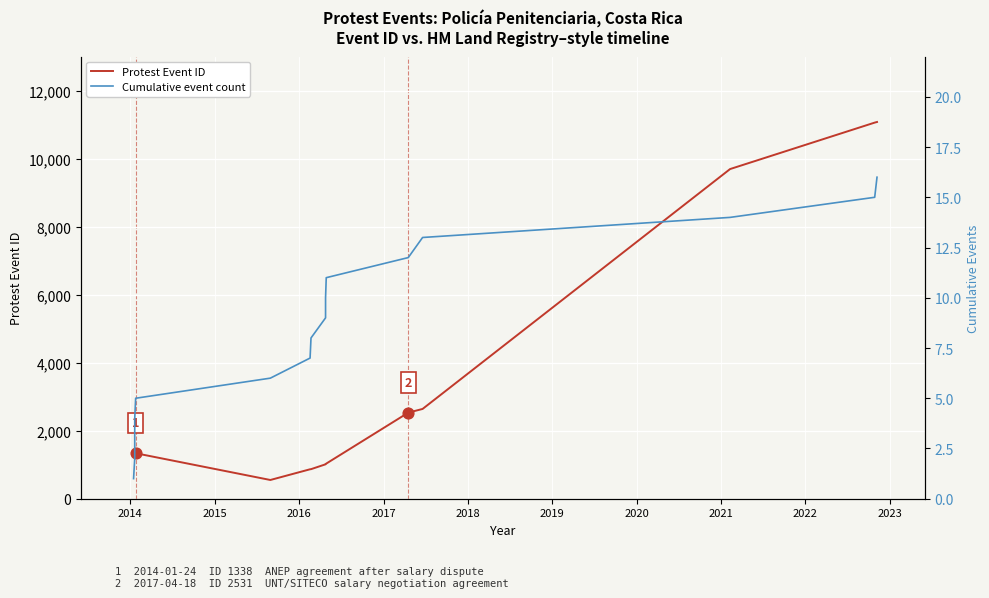

Which series has the largest total across all categories?

Protest Event ID